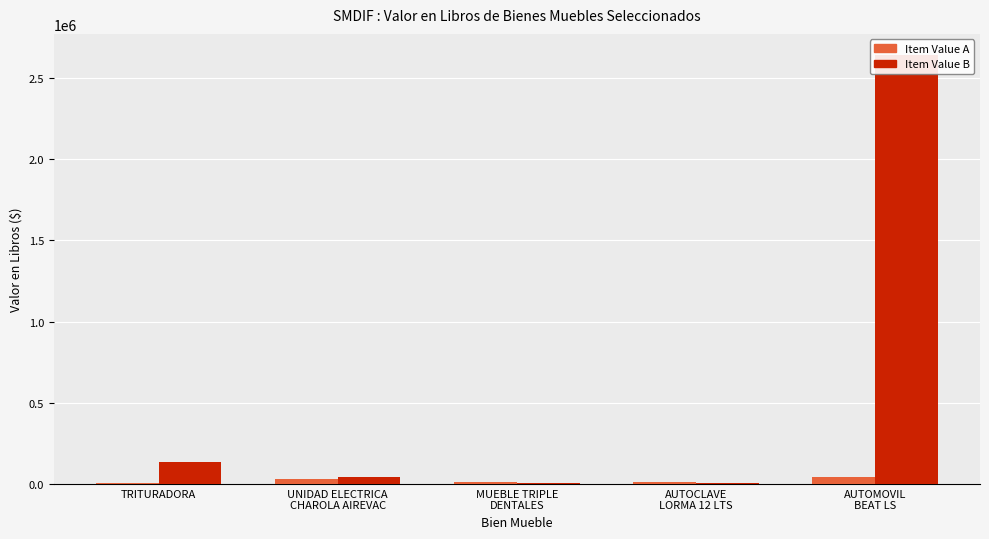

At which label does Item Value A reach its peak?

AUTOMOVIL
BEAT LS